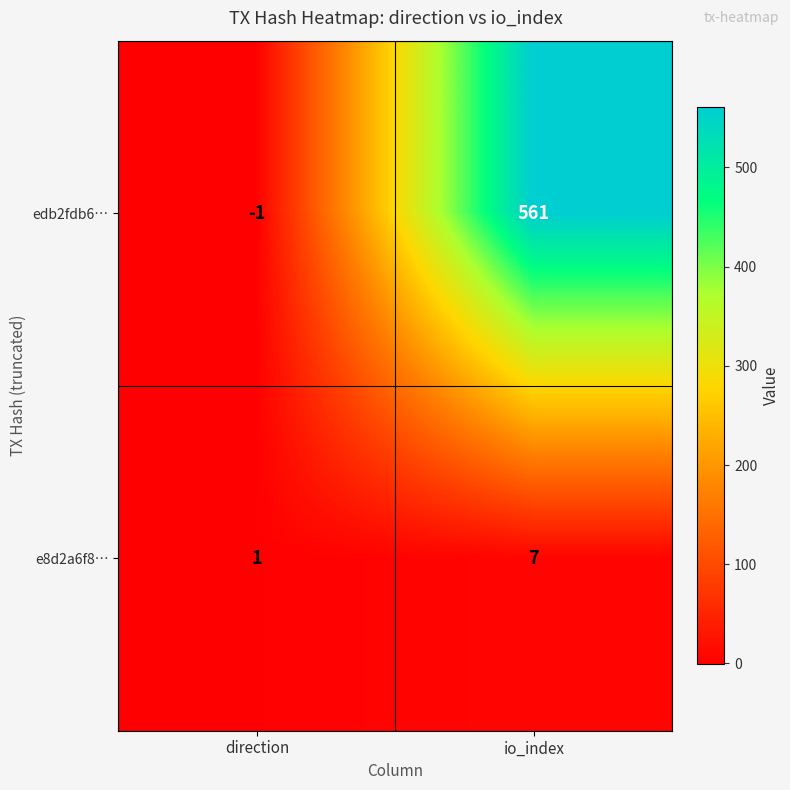

Where is e8d2a6f8… nearest to the value 4?

direction